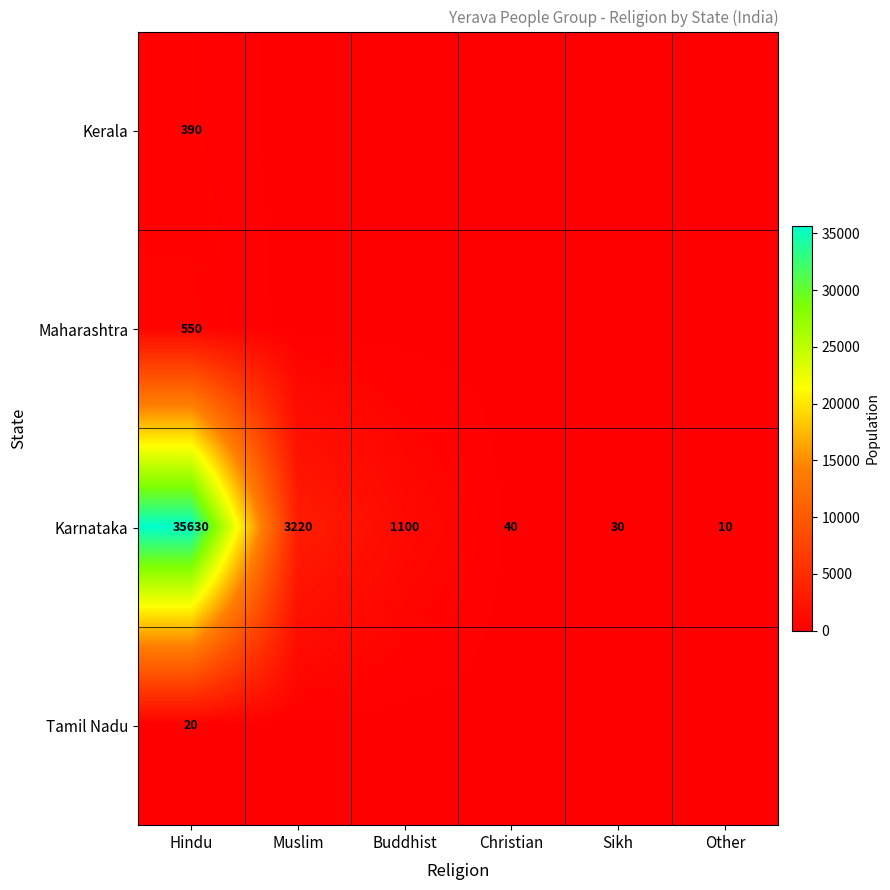

Rank the categories by Karnataka value from highest to lowest.

Hindu, Muslim, Buddhist, Christian, Sikh, Other